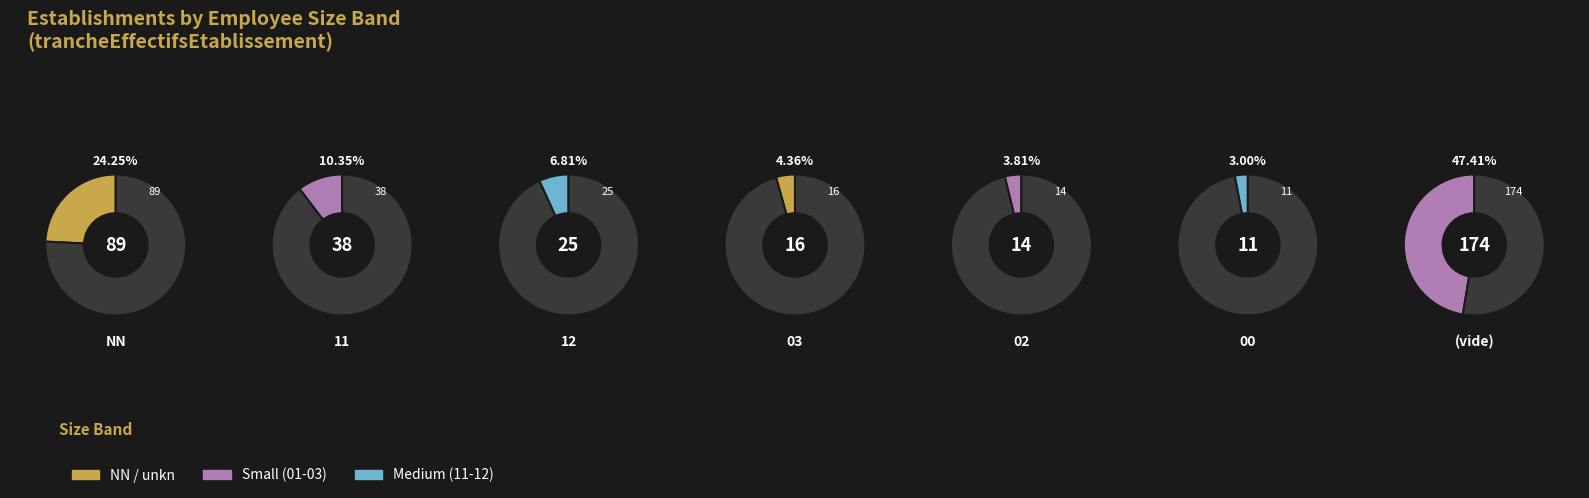

Does 00 represent more than half of the total?

No